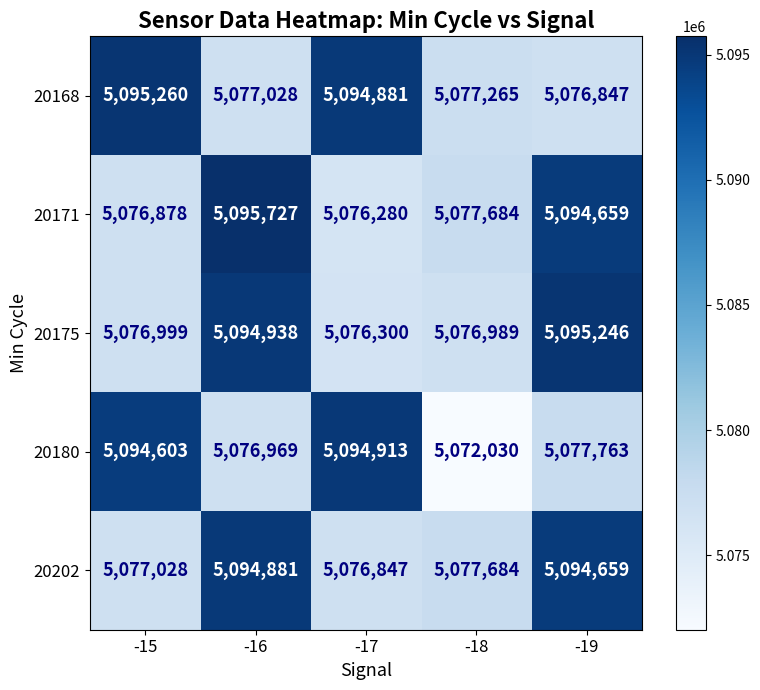

At -16, list the series in order from smallest to largest.

20180, 20168, 20202, 20175, 20171